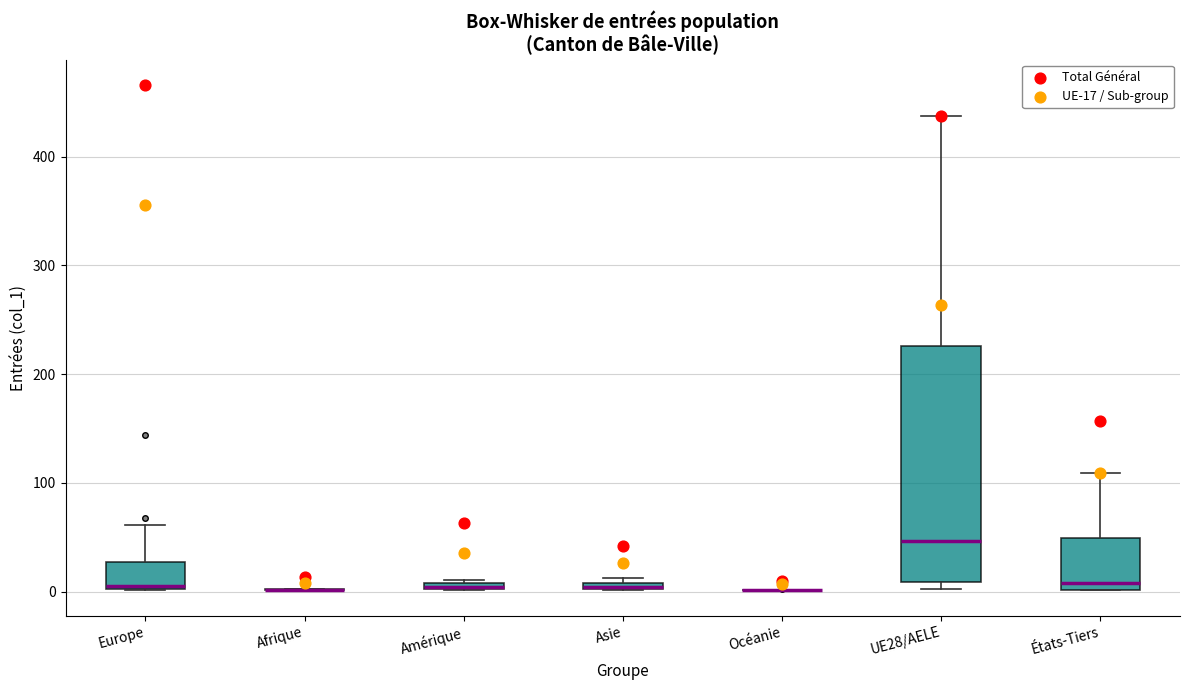

Comparing the boxes themselves (not the whiskers), which one is the tallest?

UE28/AELE